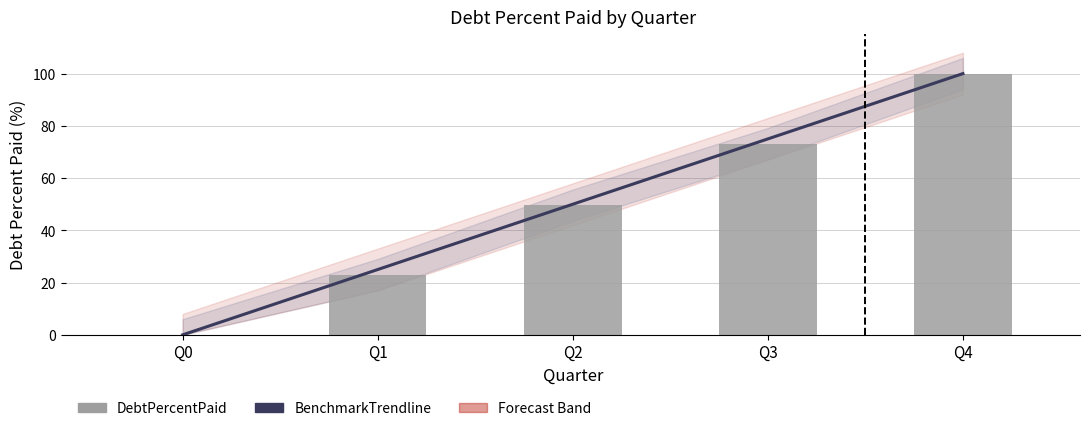

Reading left to right, list all the values displayed in this chart.

BenchmarkTrendline: 0.0	25.0	50.0	75.0	100.0
DebtPercentPaid: 0.0	23.1	49.6	73.2	100.0